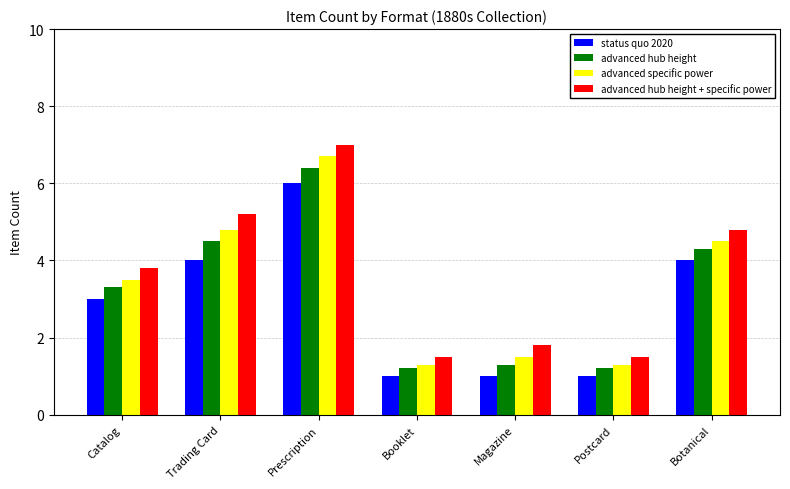

How many data points in advanced hub height + specific power are less than 3?

3